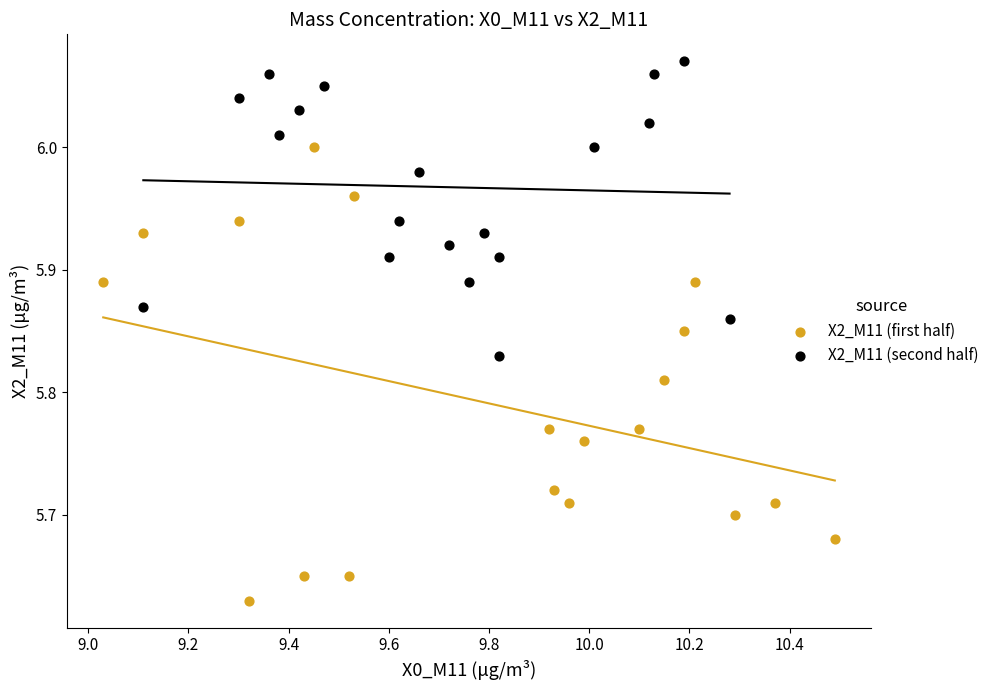

Which series contains the highest Y value?

X2_M11 (second half)